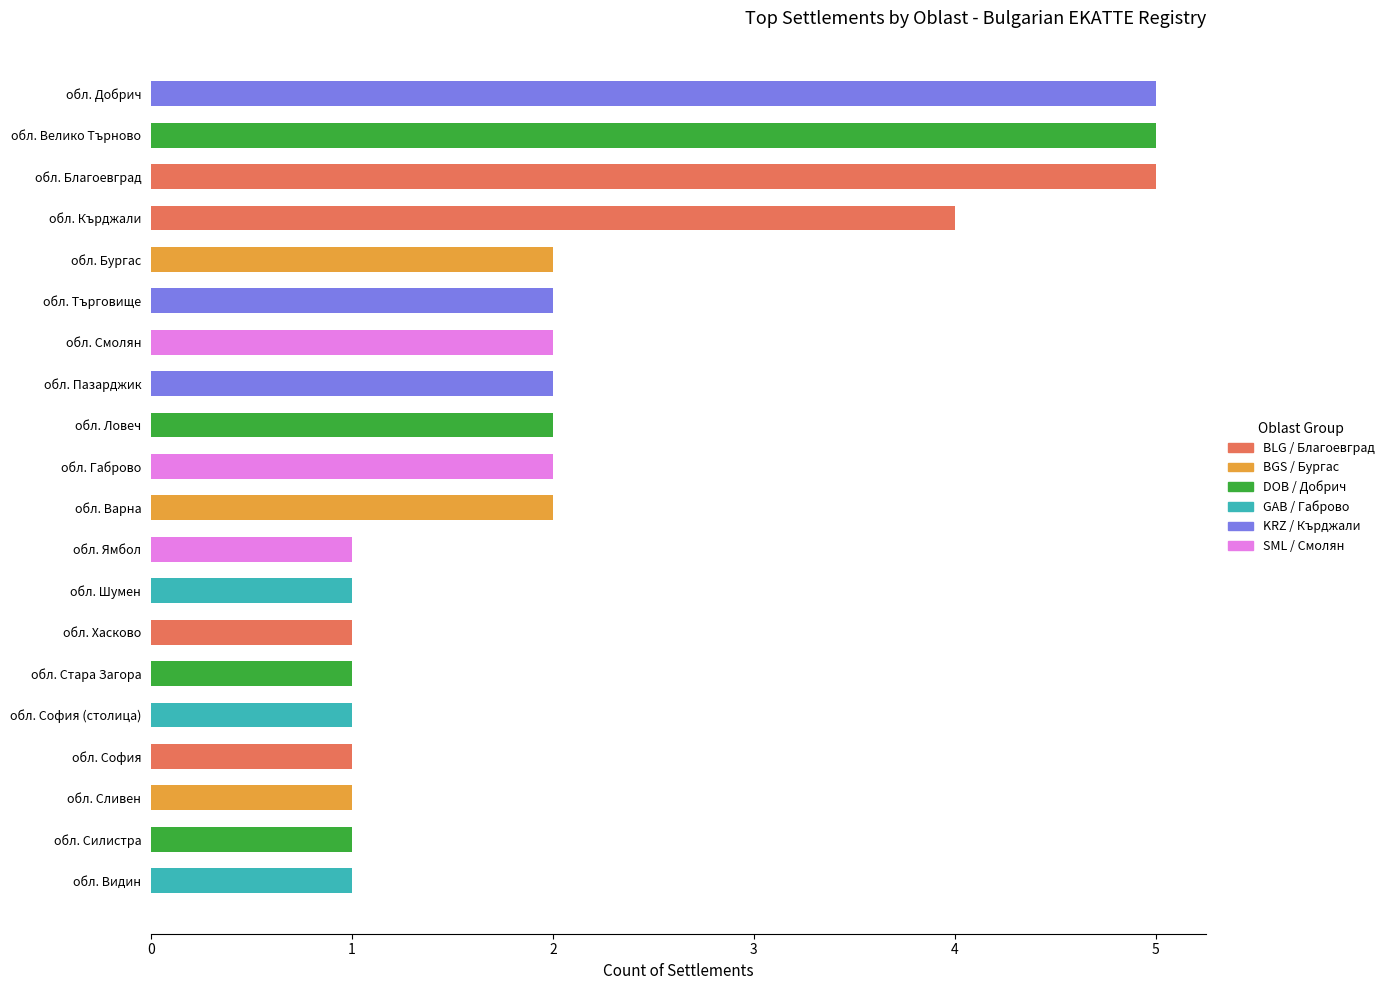

Is it true that the value at обл. Добрич is 5?

True